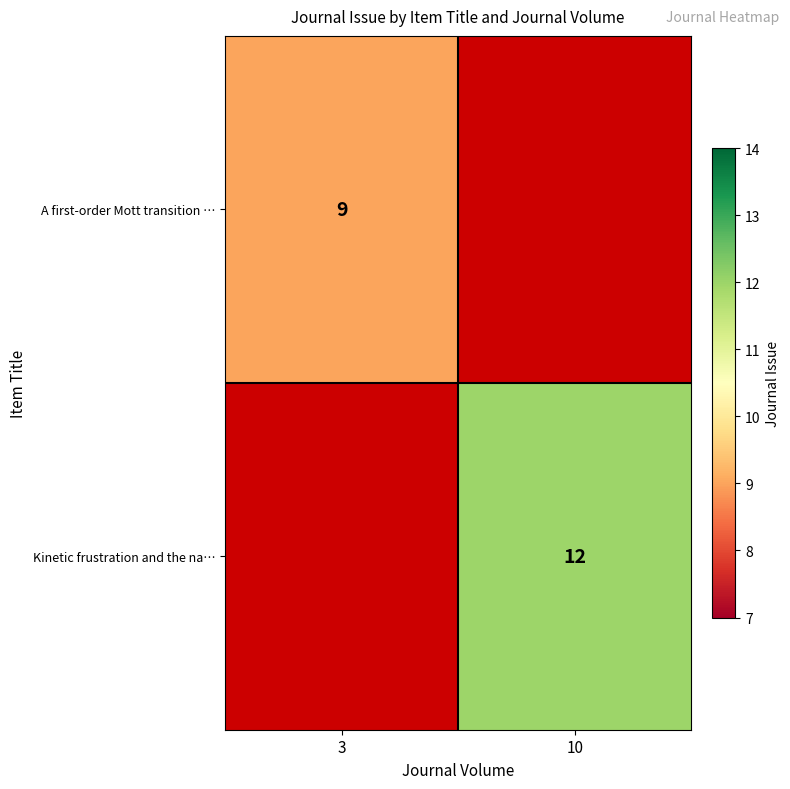

The value of A first-order Mott transition … at 3 is 15. True or false?

False